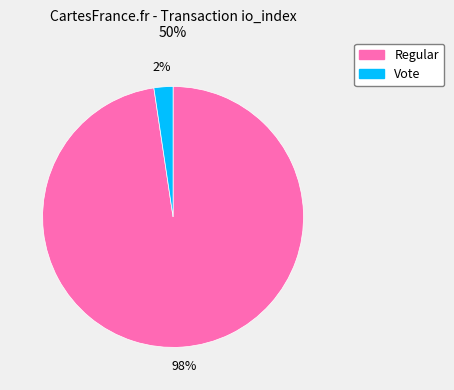

The Regular slice represents 90% of the pie. True or false?

False